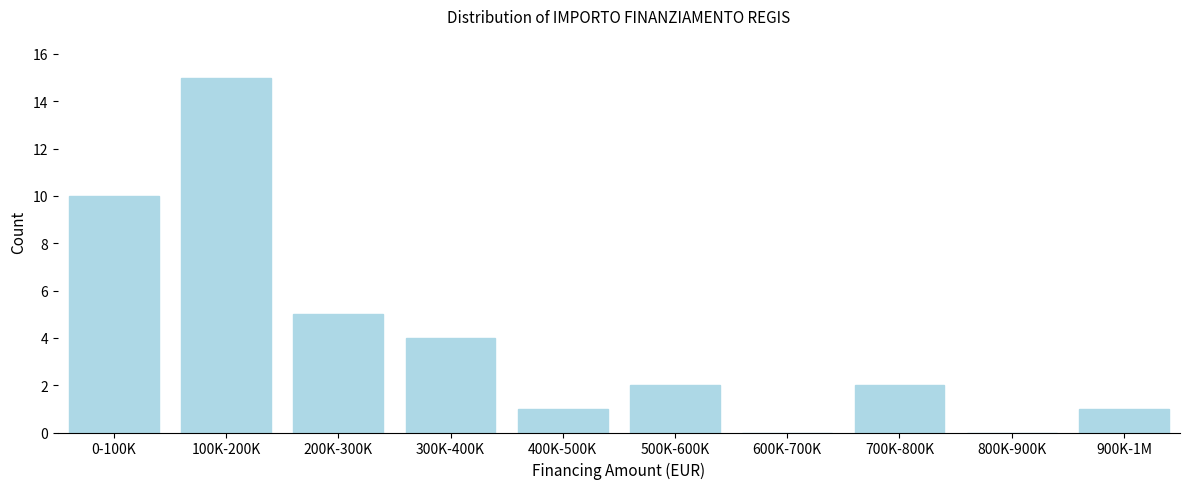

Reading left to right, extract all data points from this chart.

0-100K=10	100K-200K=15	200K-300K=5	300K-400K=4	400K-500K=1	500K-600K=2	600K-700K=0	700K-800K=2	800K-900K=0	900K-1M=1